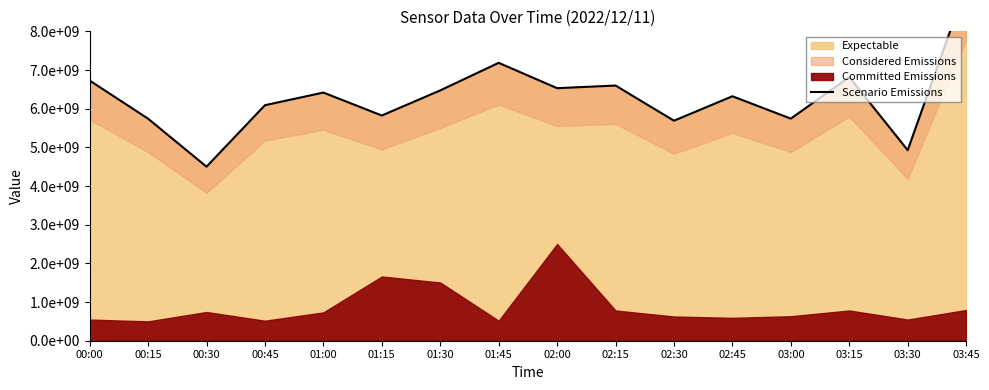

What is the change in value from 02:45 to 03:00?

-578109452.7